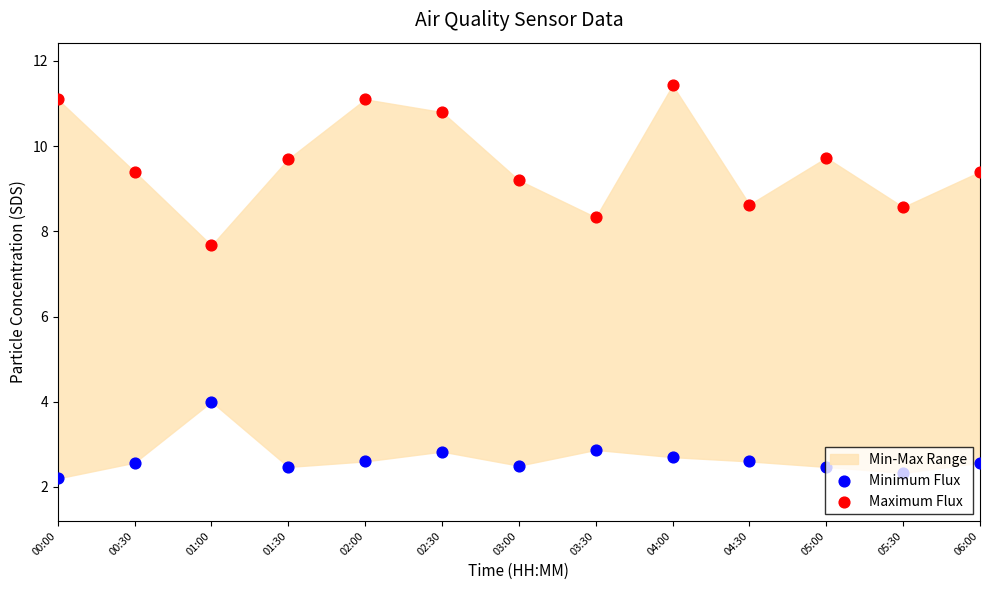

Which series has the widest spread of Y values?

Maximum Flux